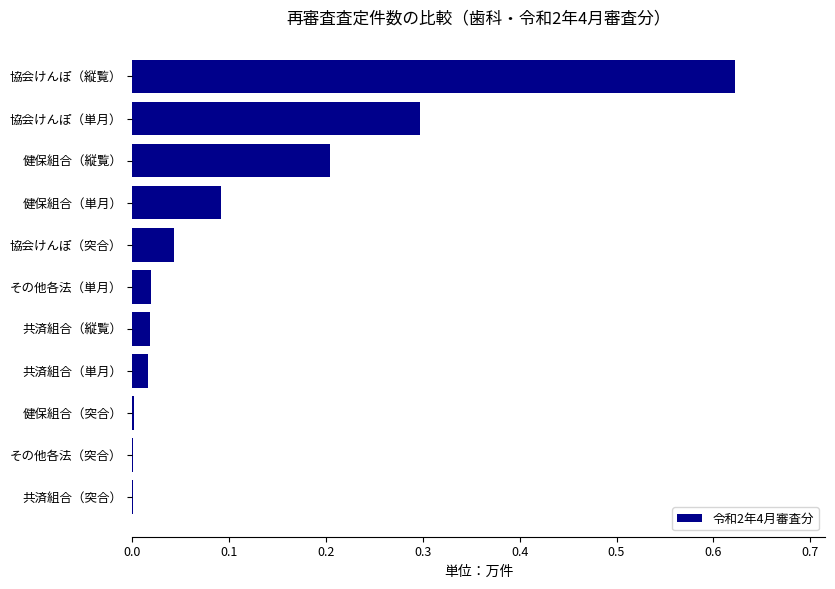

What is the sum of all values?

1.3